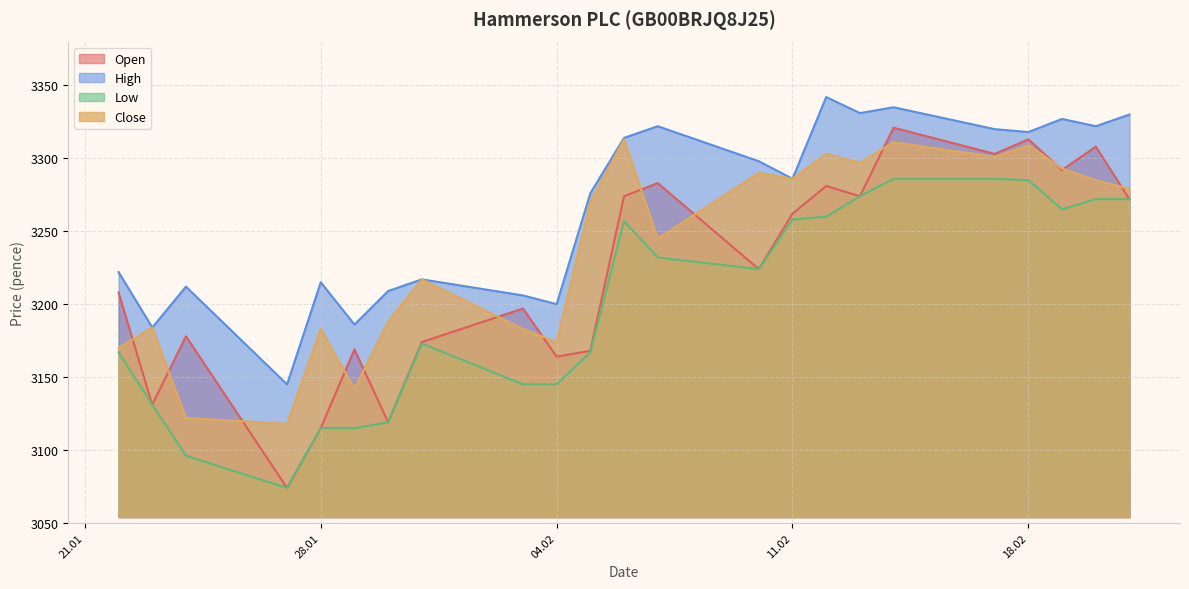

What is the value of the High point at the 10th from the left?

3200